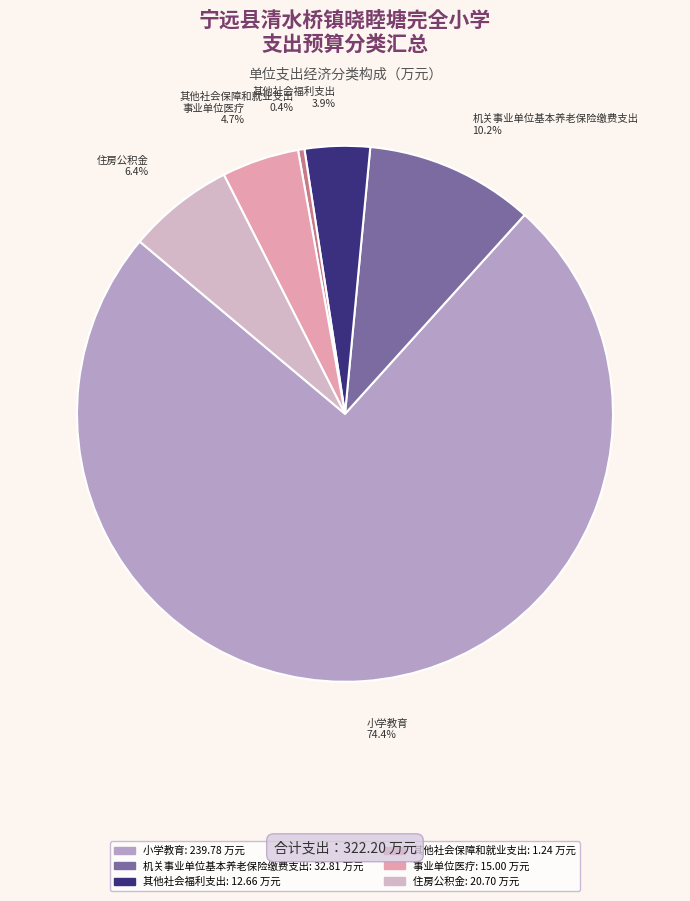

The 小学教育 slice represents 86% of the pie. True or false?

False